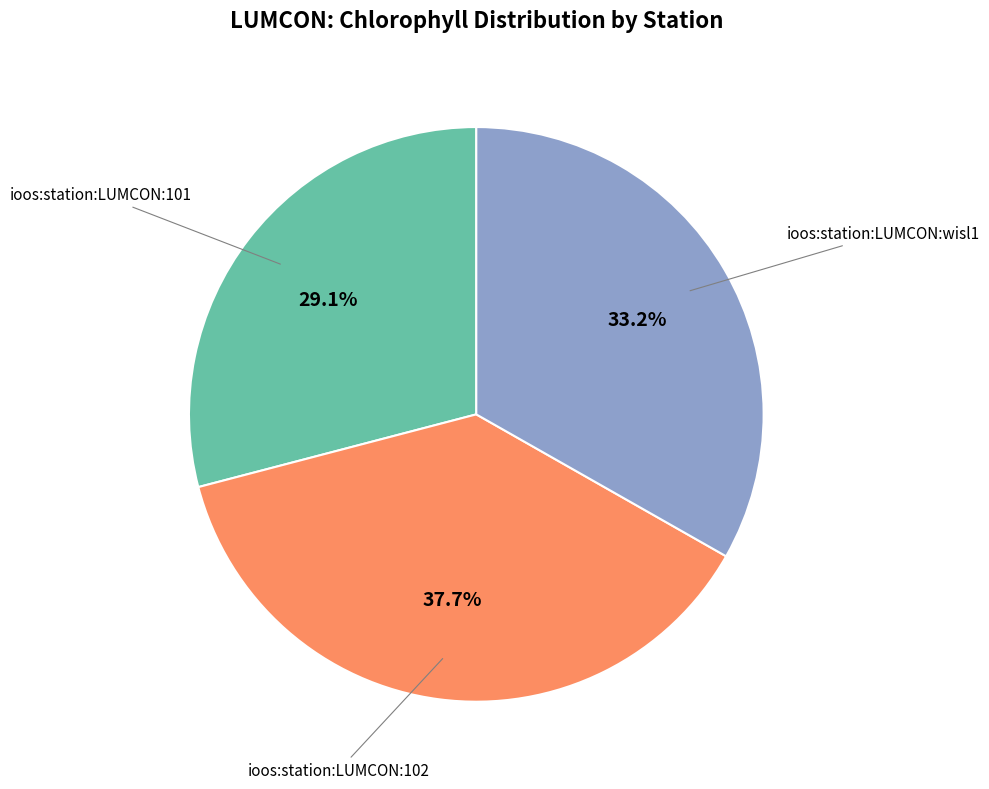

Does any single category account for the majority?

No